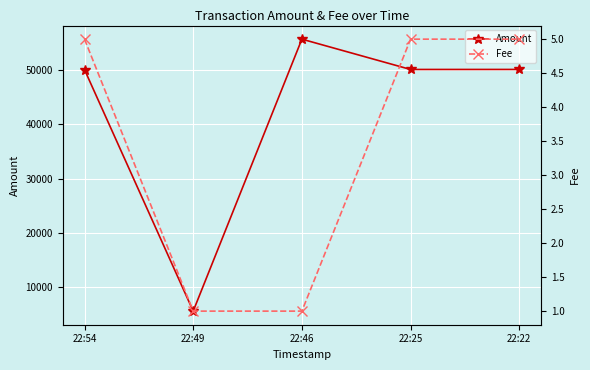

Does the chart display data point markers on the line(s)?

Yes